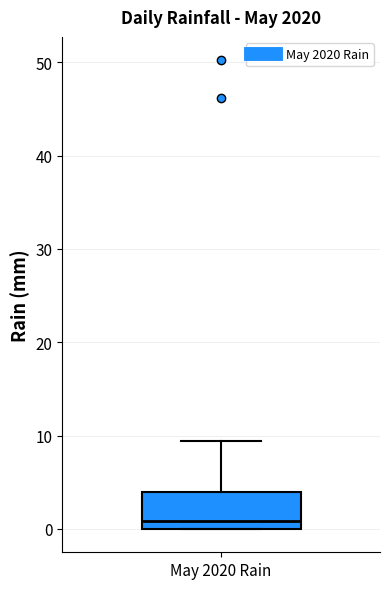

Transcribe this box plot: give where the median line is, the range the box spans, and where the two whiskers end, as read against the y-axis. The values are not printed on the chart, so give them approximately, as read against the axis.

median 1, box 0 to 4, whiskers 0 to 9